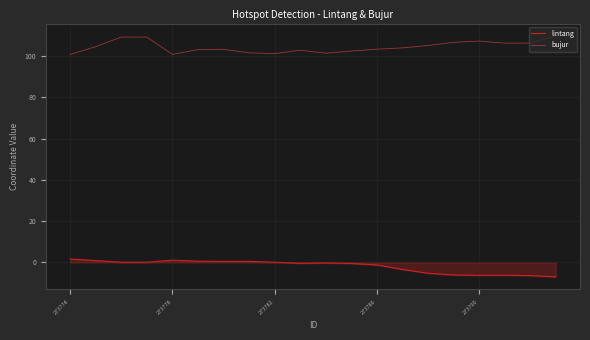

Rank the series by their maximum value, from lowest to highest.

lintang, bujur